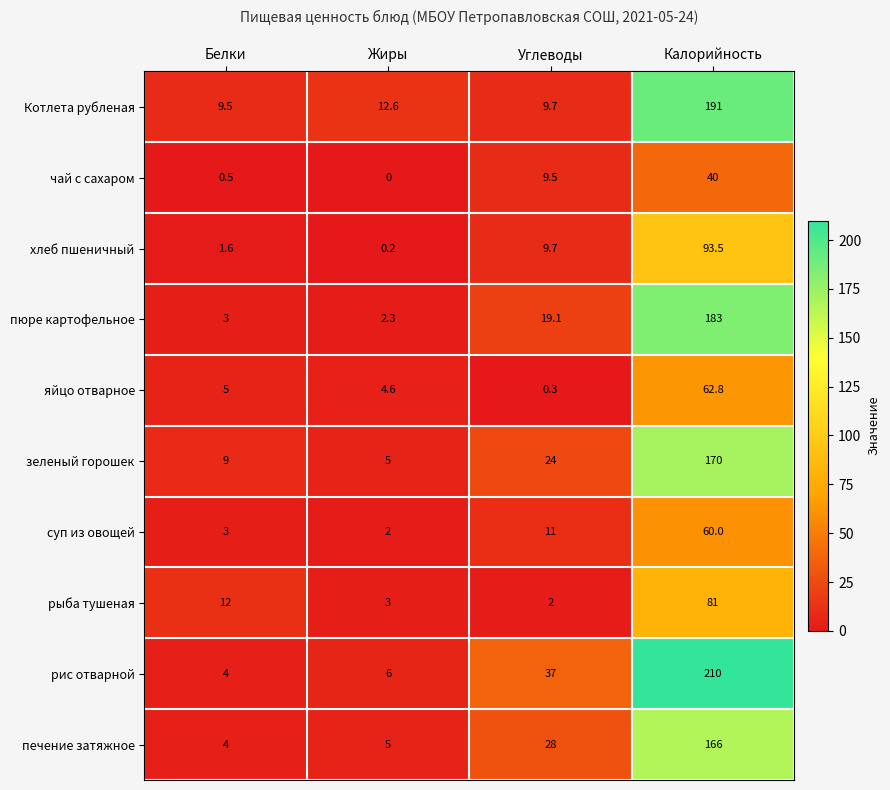

True or false: зеленый горошек has a value of 24.0 at Углеводы.

True